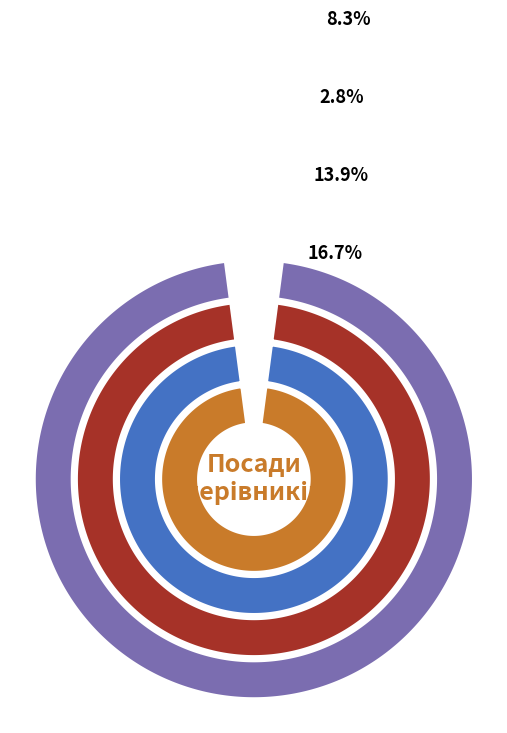

Does Ректор account for over 50% of the chart?

No